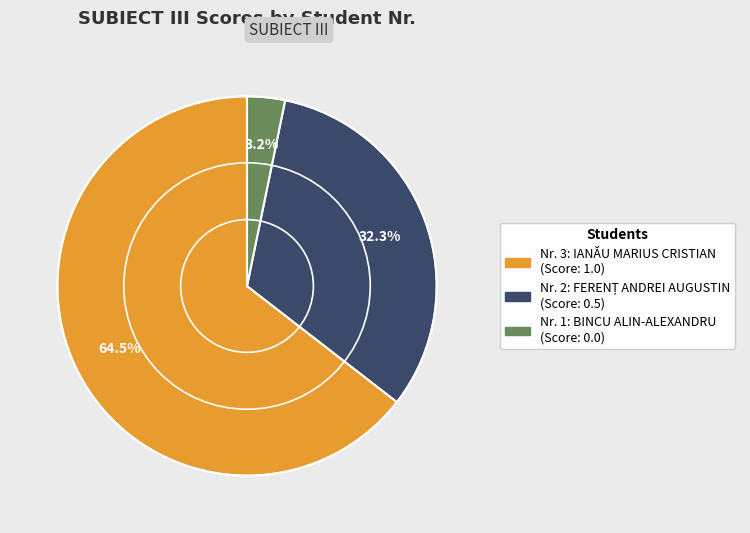

Which slice represents more than half of the pie?

3